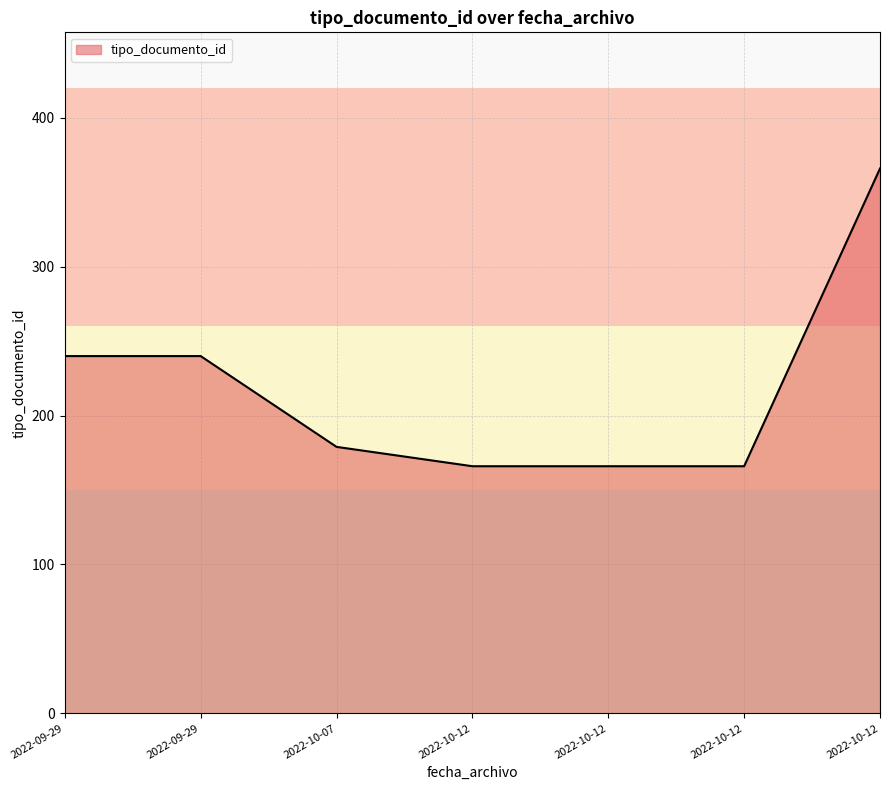

Rank the categories by value from highest to lowest.

2022-10-12 10:56:37, 2022-09-29 12:38:16, 2022-09-29 12:37:33, 2022-10-07 11:17:31, 2022-10-12 10:56:20, 2022-10-12 10:56:15, 2022-10-12 10:56:10